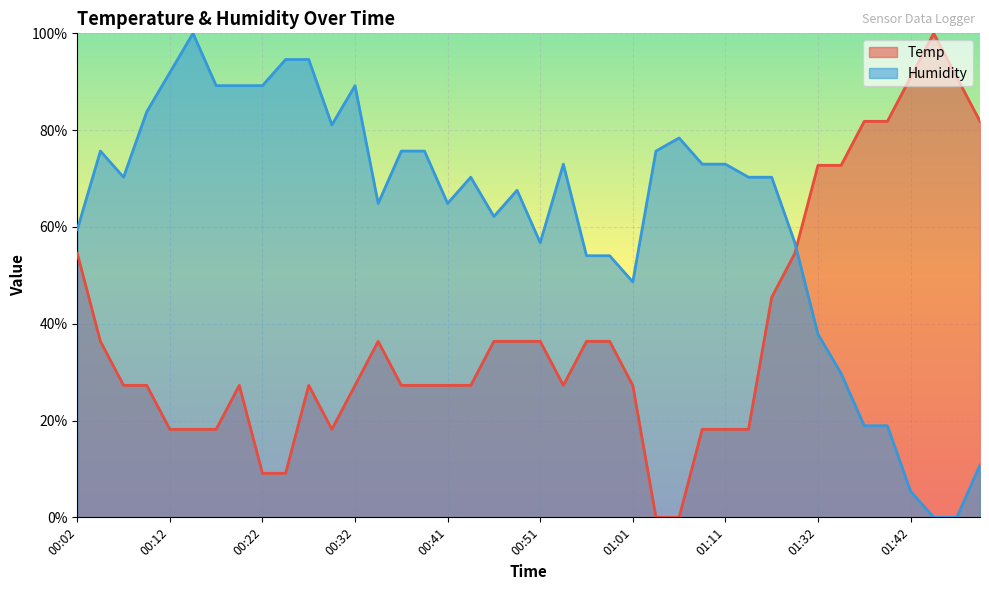

At which category does Humidity reach its first local peak?

00:04